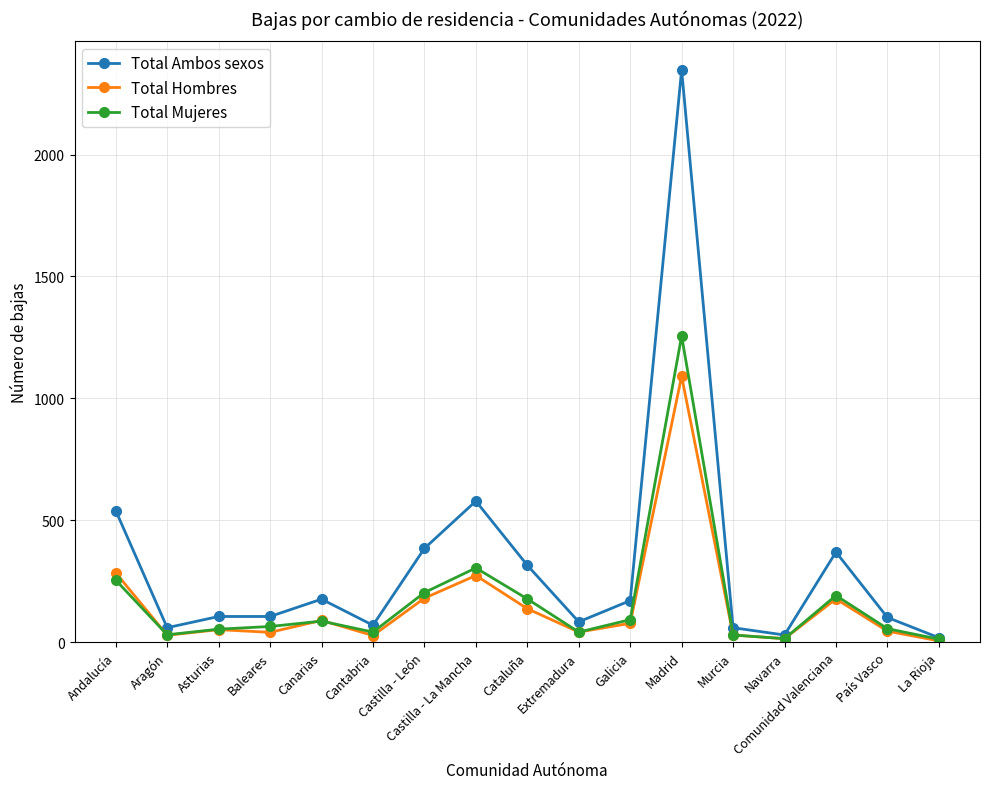

What is the average value of the Total Hombres series?

153